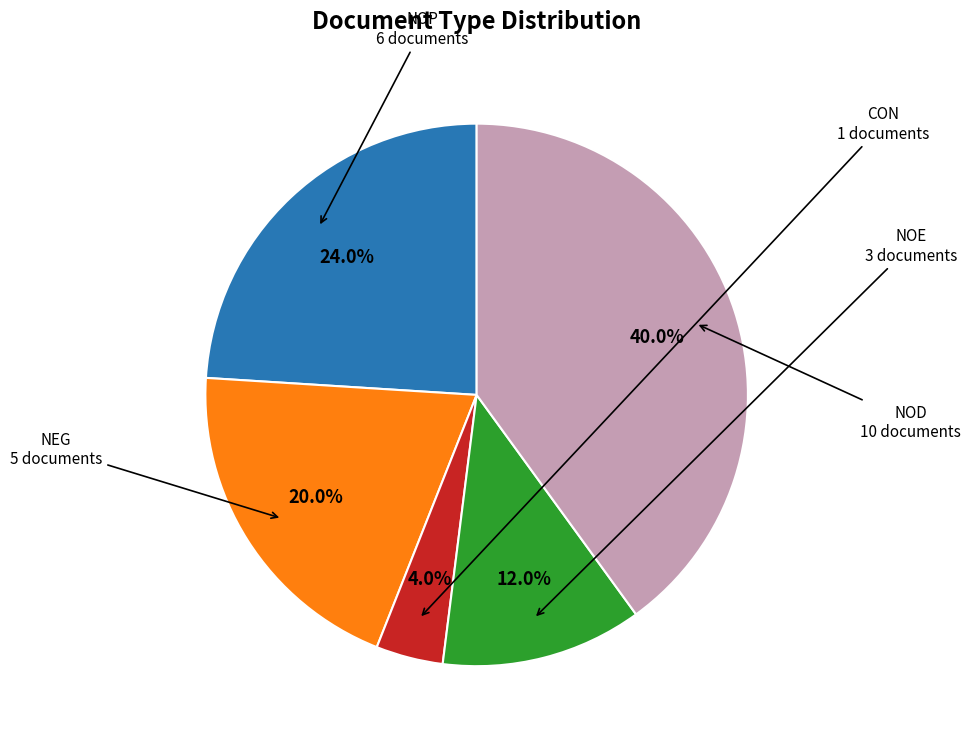

Is there a majority slice in this chart?

No